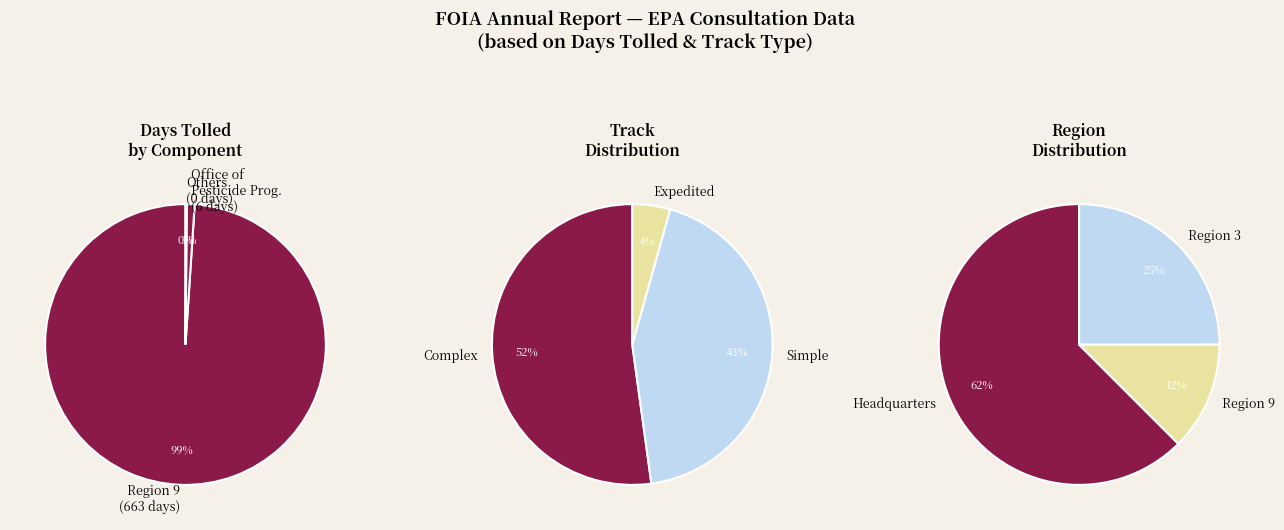

Does any single category account for the majority?

Yes